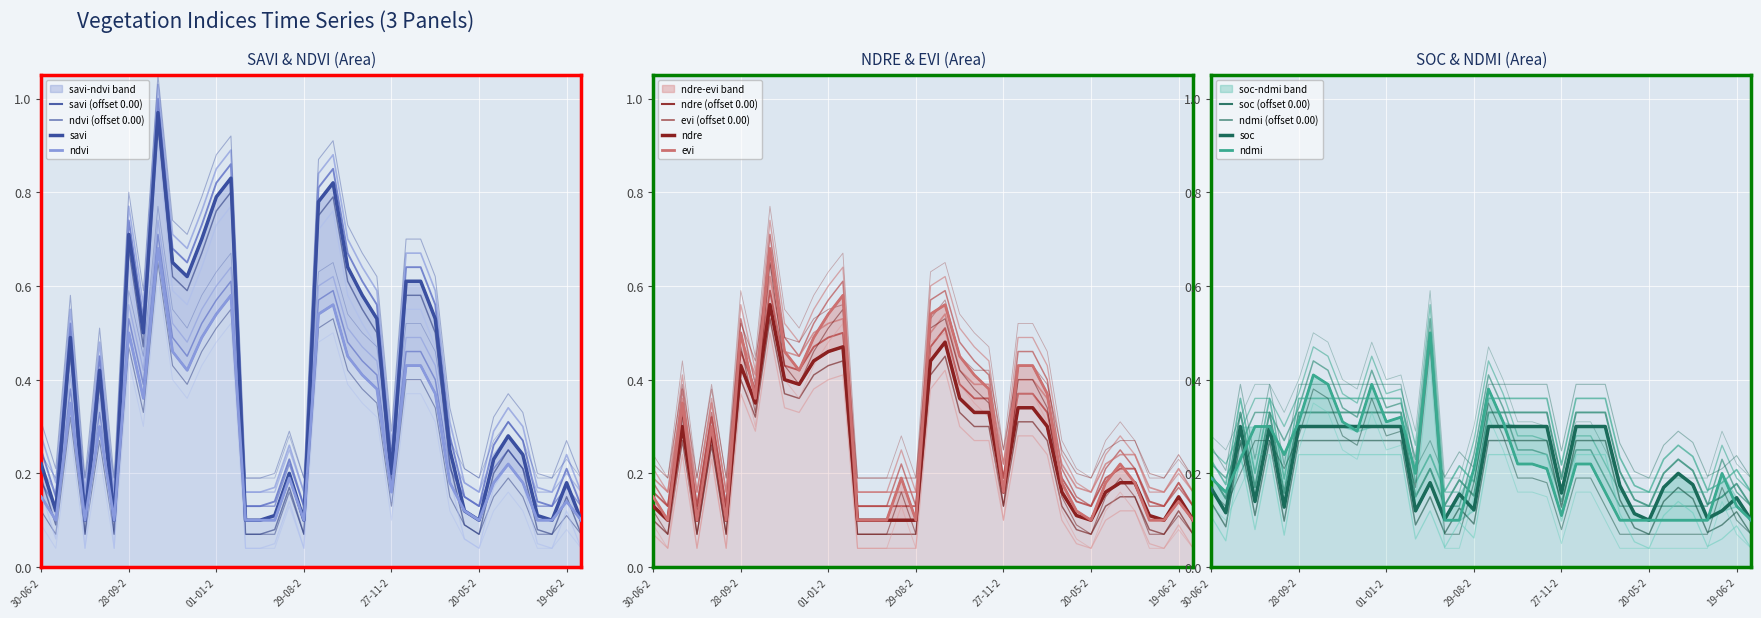

True or false: ndmi and ndvi intersect in this chart.

True